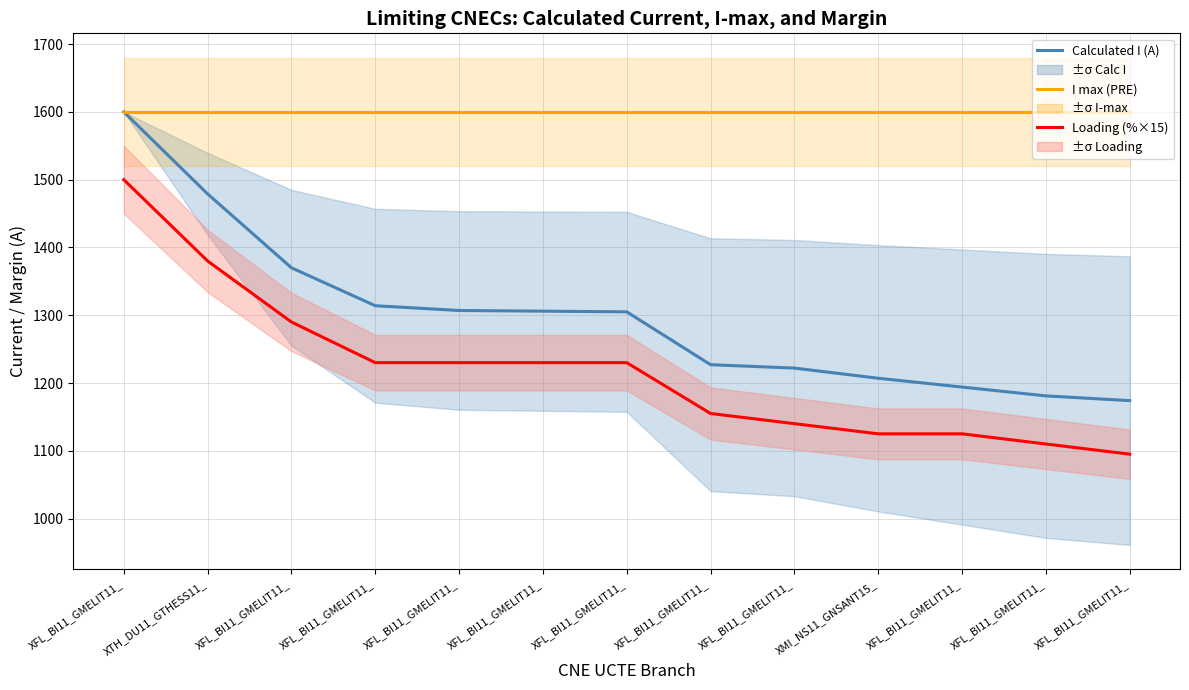

True or false: I max (PRE) has more than 1 interior local peaks.

False